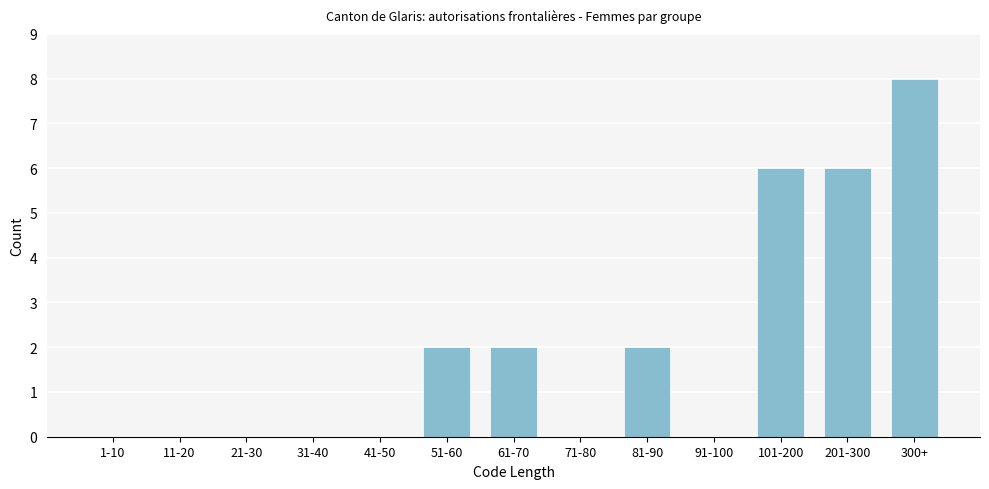

Reading left to right, list all the values displayed in this chart.

1-10=0	11-20=0	21-30=0	31-40=0	41-50=0	51-60=2	61-70=2	71-80=0	81-90=2	91-100=0	101-200=6	201-300=6	300+=8